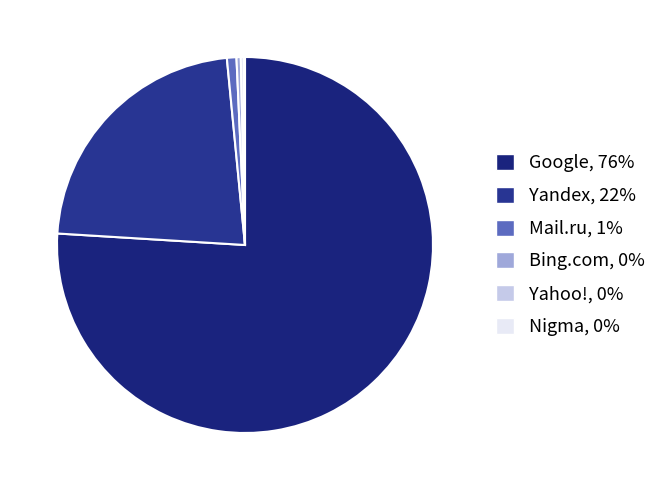

To the nearest percent, what percentage of the pie is Mail.ru?

1%